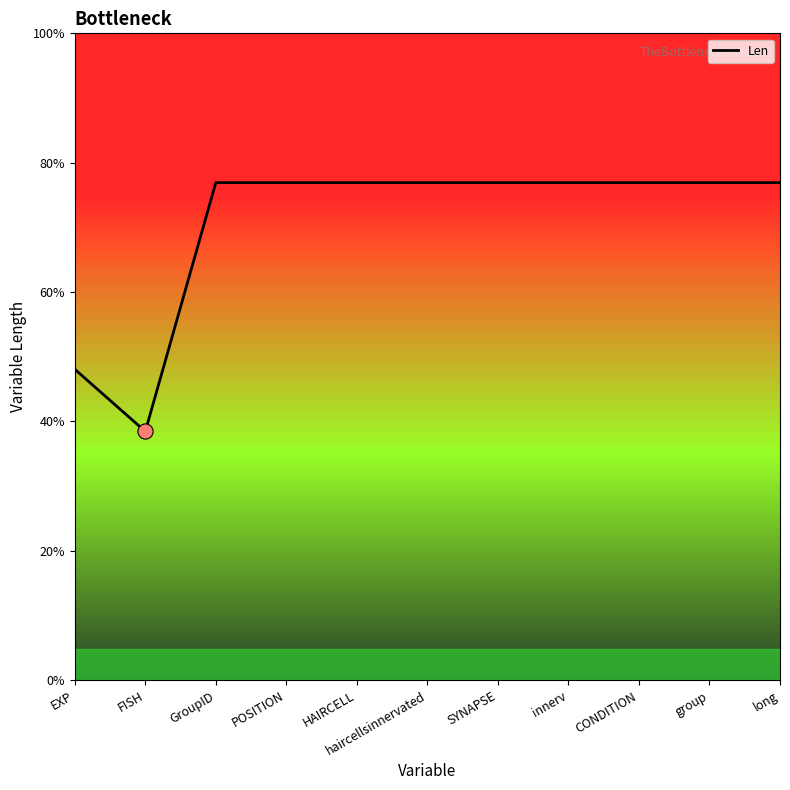

What is the ratio of the value at FISH to the value at SYNAPSE?

0.5